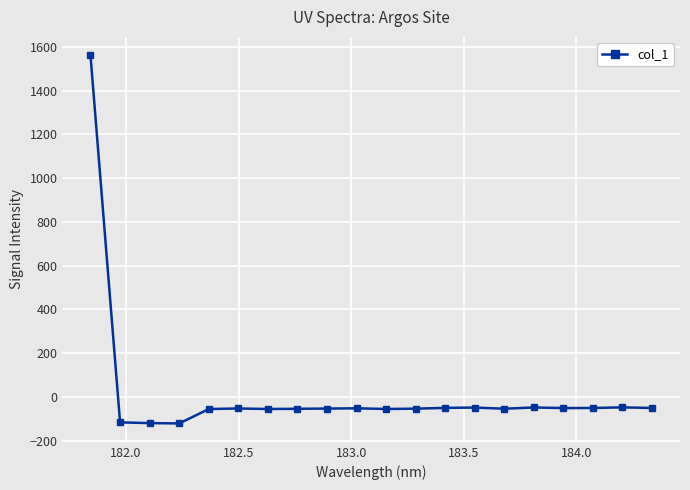

What is the value of the 5th point from the left?

-55.8